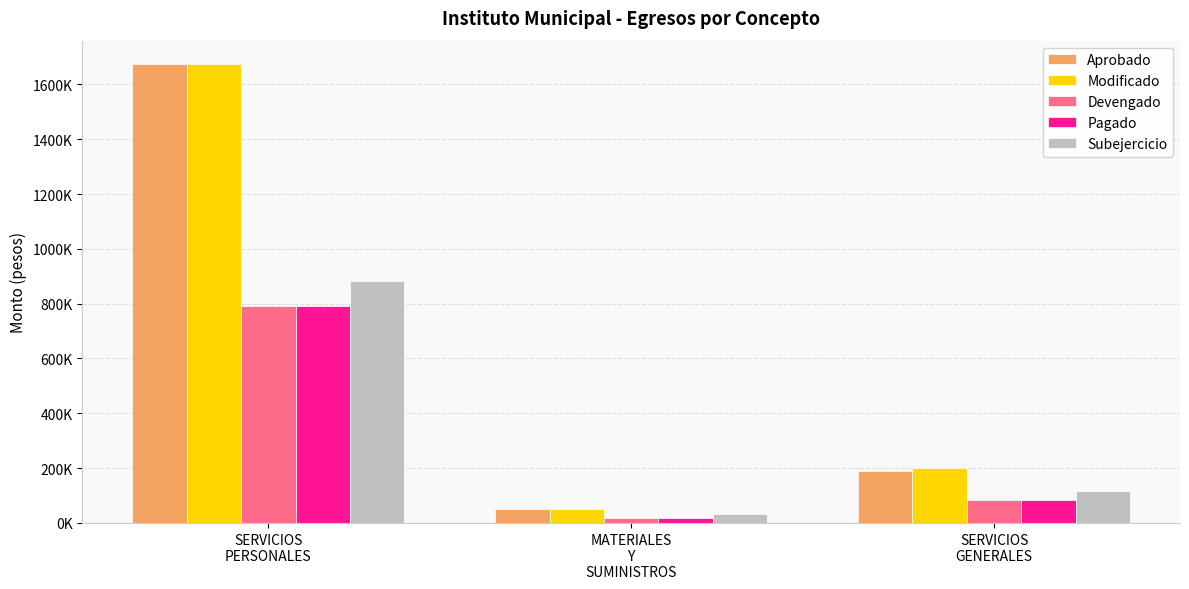

At MATERIALES
Y
SUMINISTROS, list the series in order from smallest to largest.

Devengado, Pagado, Subejercicio, Aprobado, Modificado